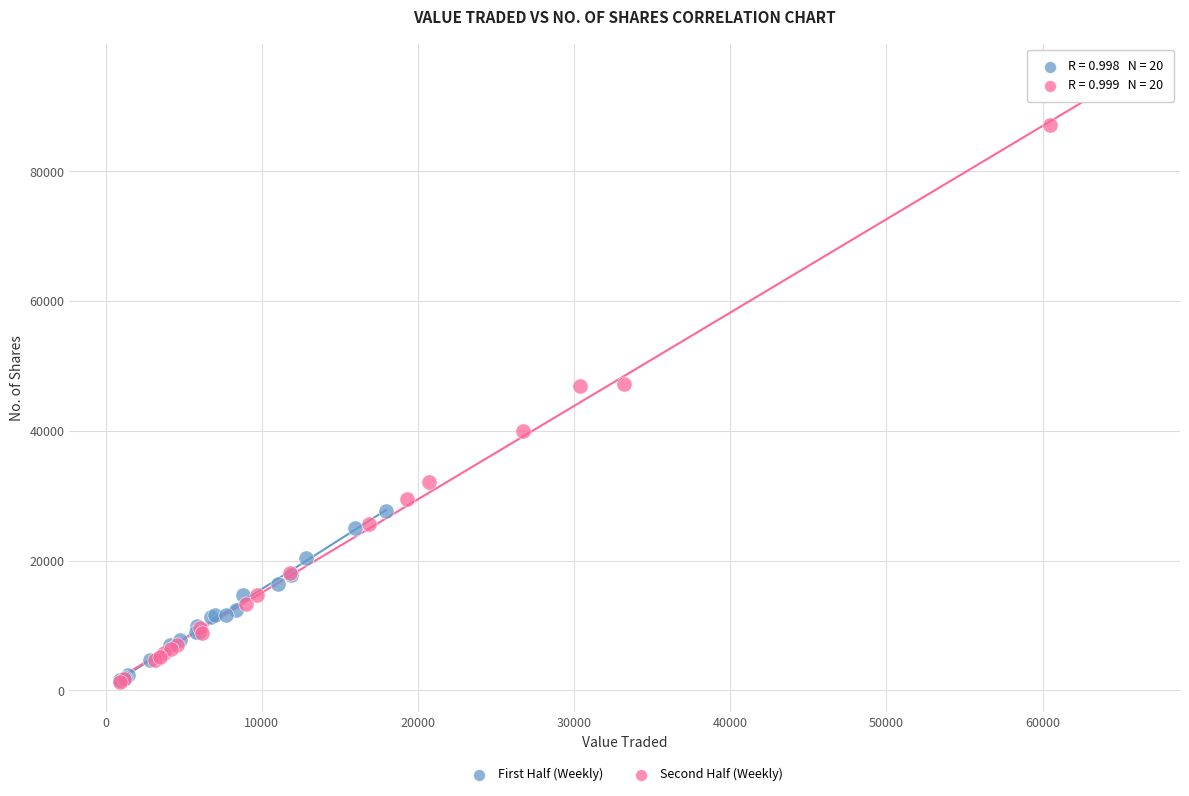

Which series contains the highest Y value?

Second Half (Weekly)